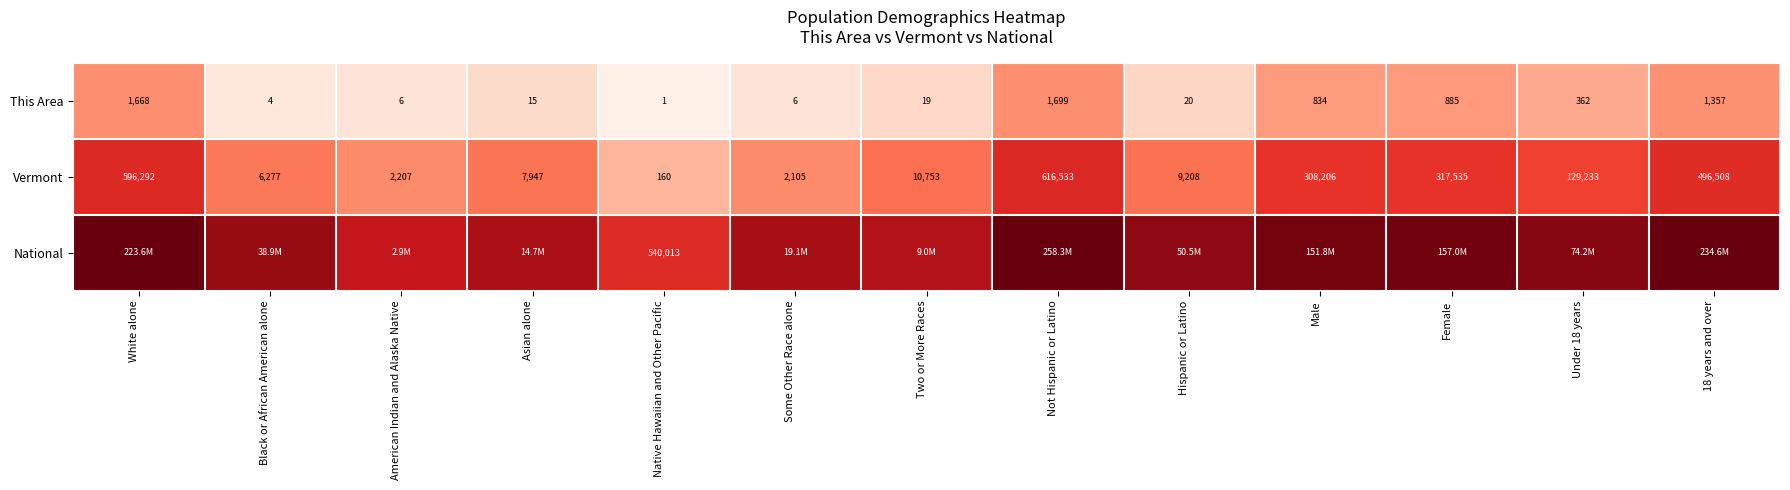

At which label does Vermont reach its minimum?

Native Hawaiian and Other Pacific